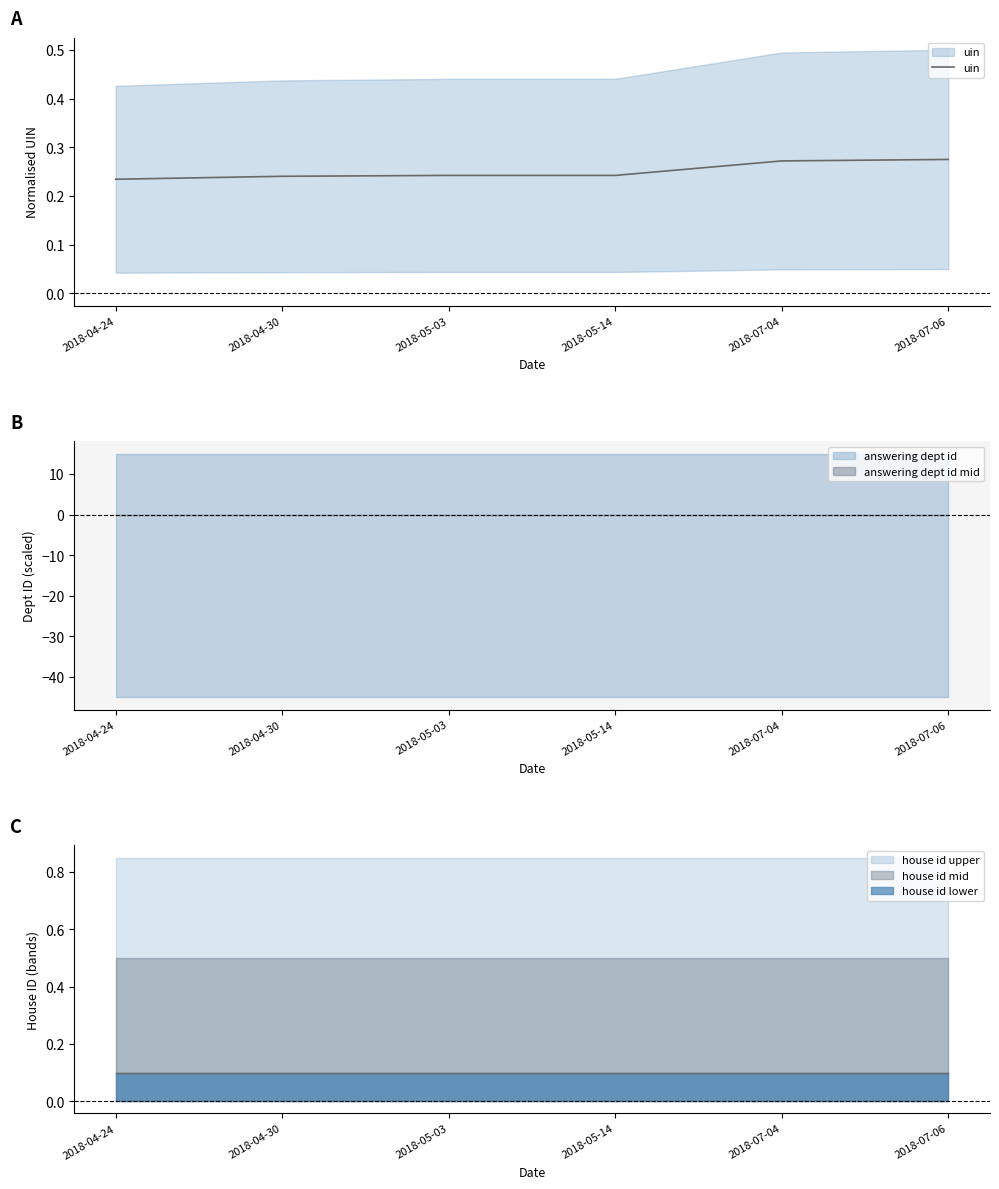

Reading left to right, extract all data points from this chart.

2018-04-24=0.2	2018-04-30=0.2	2018-05-03=0.2	2018-05-14=0.2	2018-07-04=0.3	2018-07-06=0.3